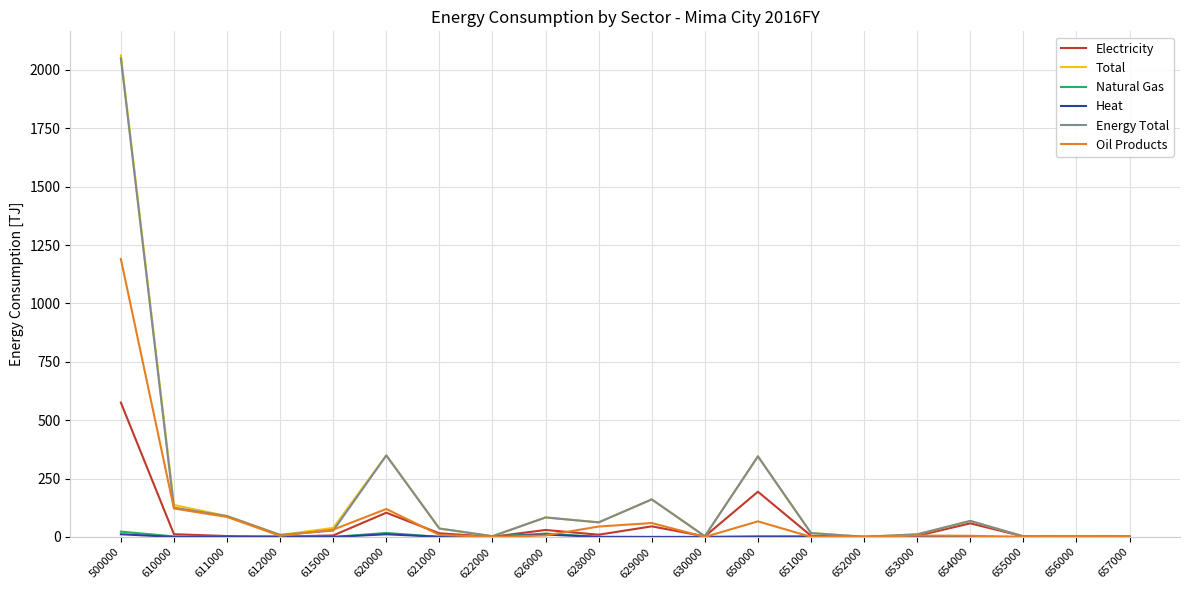

Which series has the largest range (max minus min)?

Total